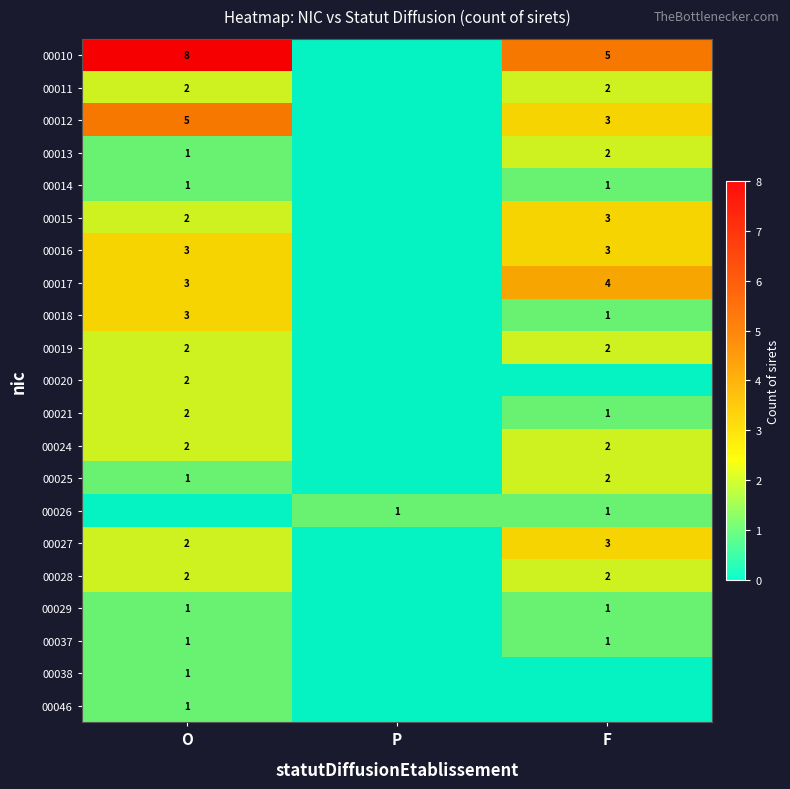

True or false: 00021 has a value of 0 at P.

True